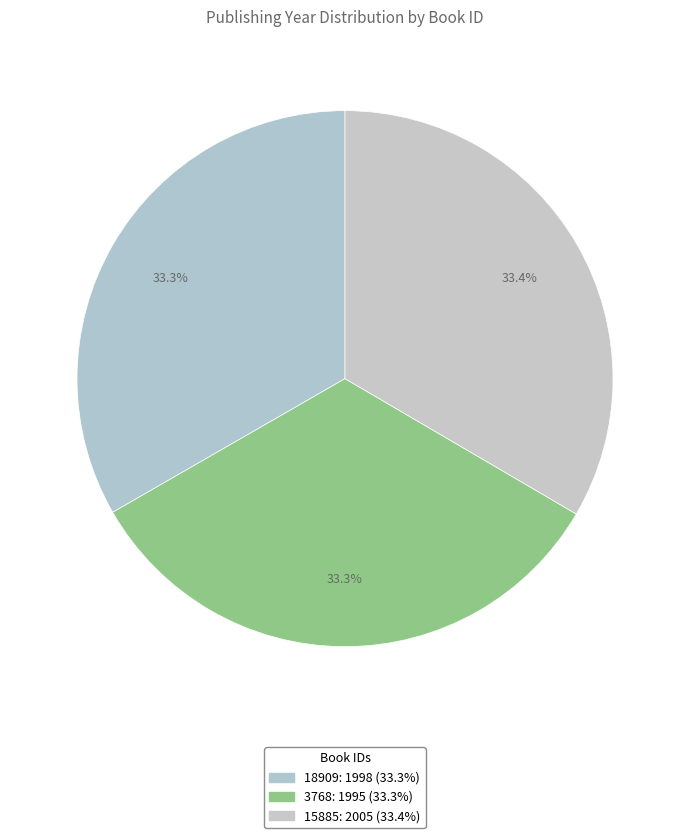

What is the smallest slice in the pie chart?

3768